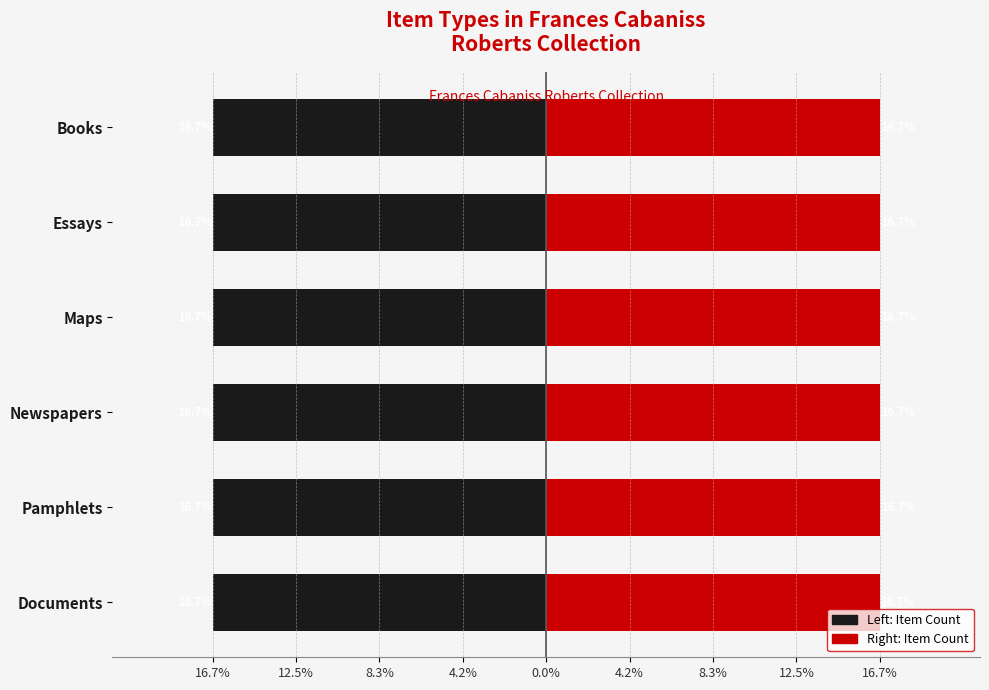

What is the maximum value for Documents (right)?

16.7